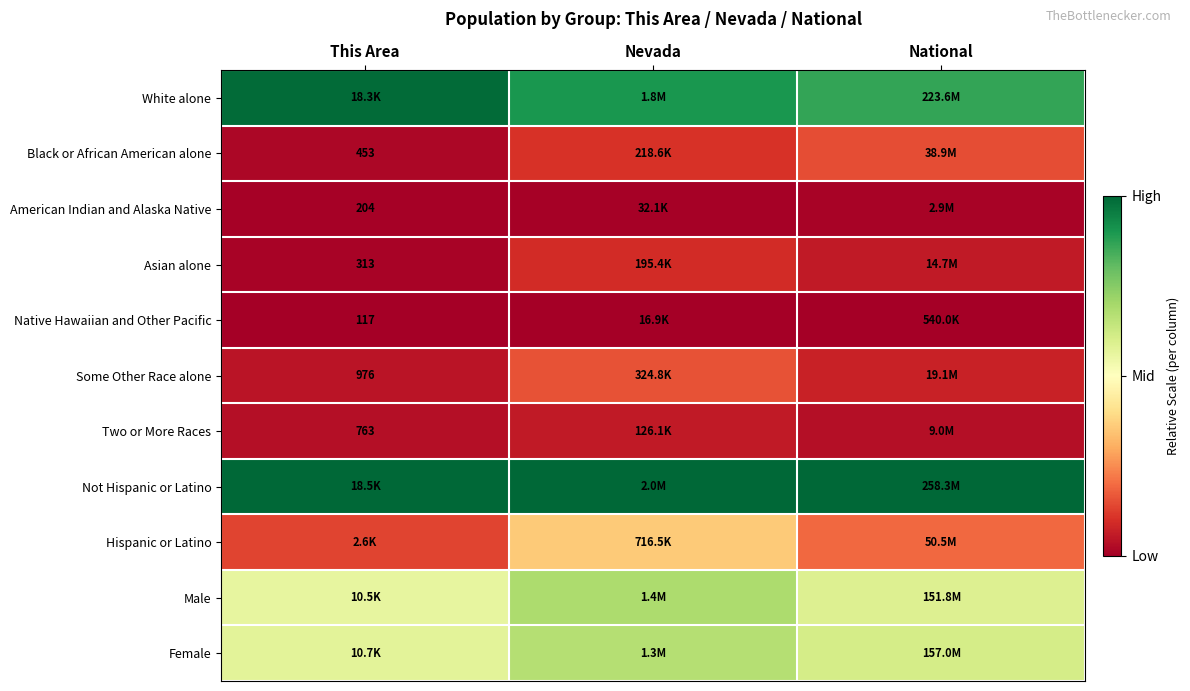

Which category has the lowest value across all series?

This Area